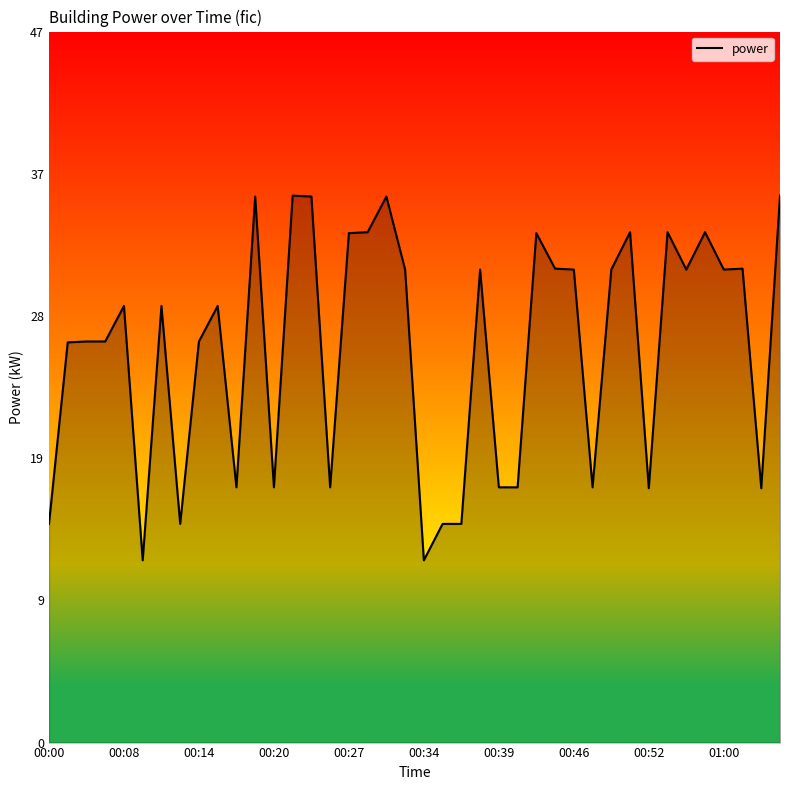

Does the chart have visible grid lines?

No